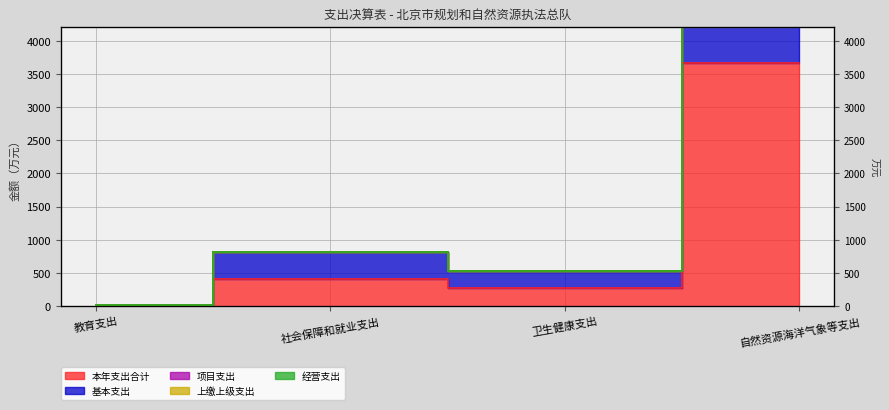

True or false: 项目支出 and 基本支出 intersect in this chart.

False